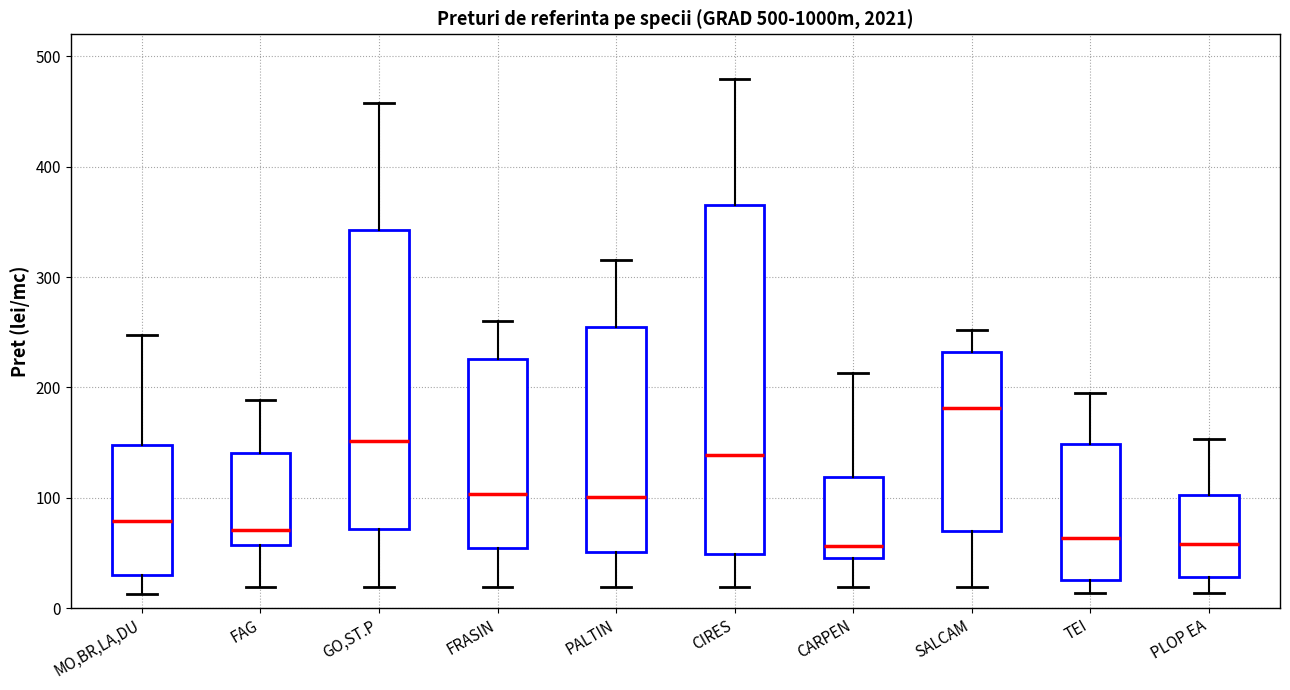

Reading left to right, transcribe this box plot: for each box, give where its median line is, the range the box spans, and where its two whiskers end, as read against the y-axis. The values are not printed on the chart, so give them approximately, as read against the axis.

MO,BR,LA,DU: median 80, box 30 to 150, whiskers 10 to 250
FAG: median 70, box 60 to 140, whiskers 20 to 190
GO,ST.P: median 150, box 70 to 340, whiskers 20 to 460
FRASIN: median 100, box 50 to 230, whiskers 20 to 260
PALTIN: median 100, box 50 to 260, whiskers 20 to 320
CIRES: median 140, box 50 to 370, whiskers 20 to 480
CARPEN: median 60, box 50 to 120, whiskers 20 to 210
SALCAM: median 180, box 70 to 230, whiskers 20 to 250
TEI: median 60, box 30 to 150, whiskers 10 to 200
PLOP EA: median 60, box 30 to 100, whiskers 10 to 150